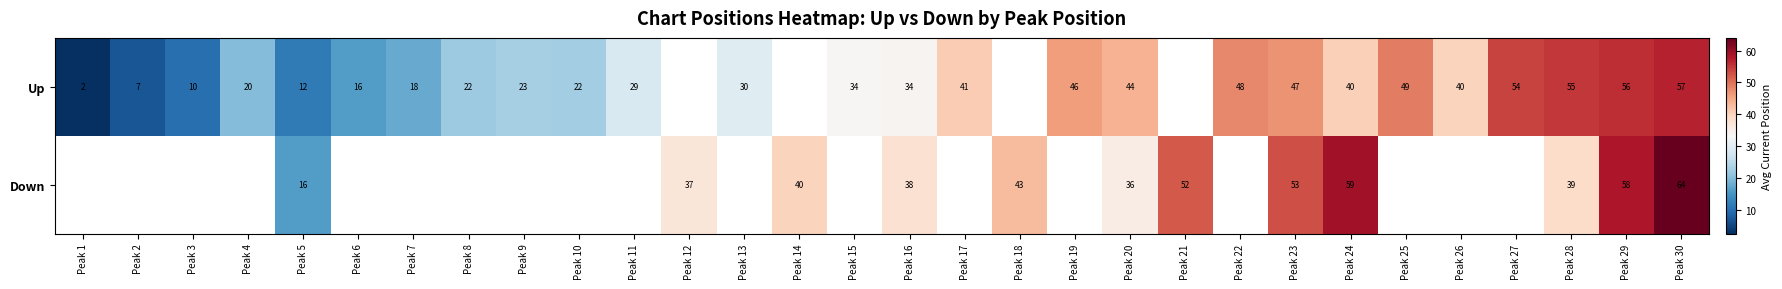

Is the value of Down at Peak 20 greater than the value of Up at Peak 2?

Yes